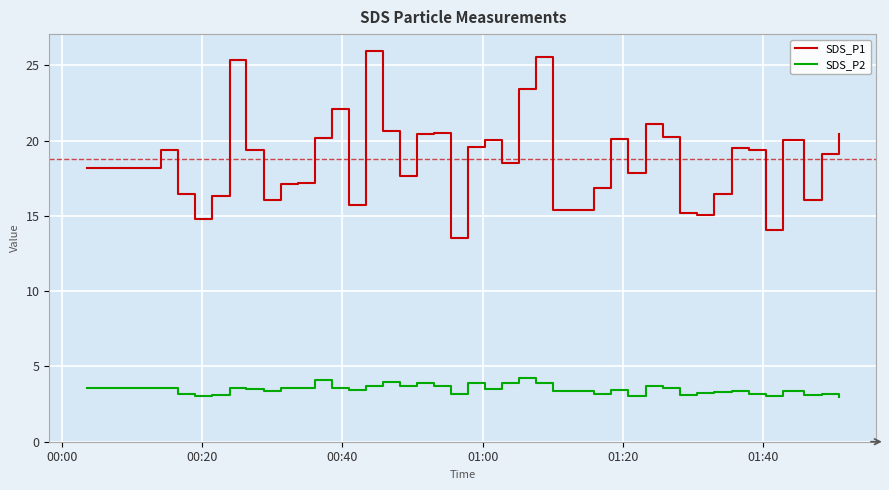

Which series has the widest spread of values?

SDS_P1